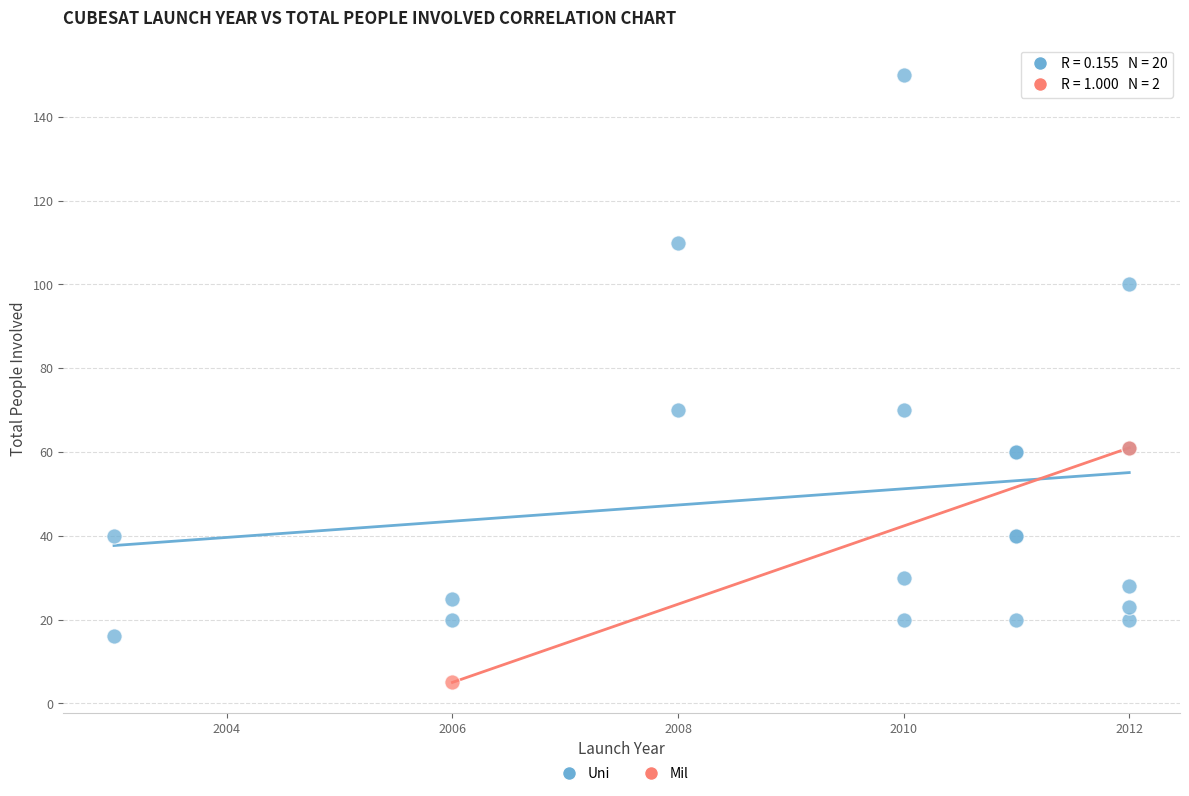

What are all the series names shown in the legend?

Uni, Mil